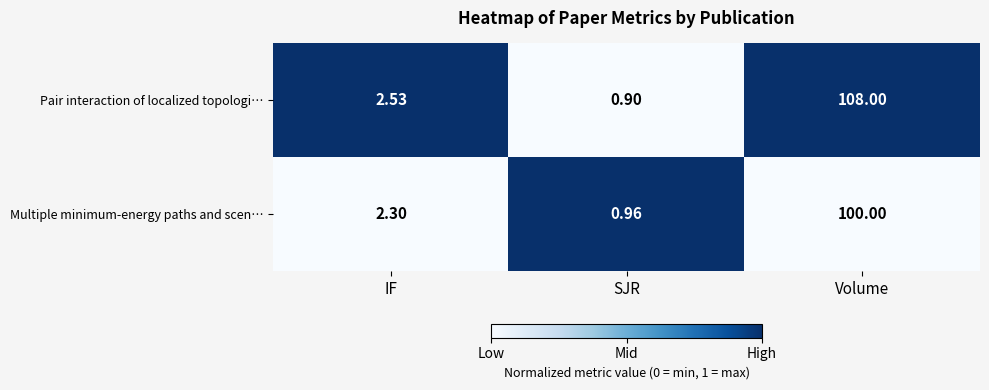

How many data points in Multiple minimum-energy paths and scen… are less than 2?

1